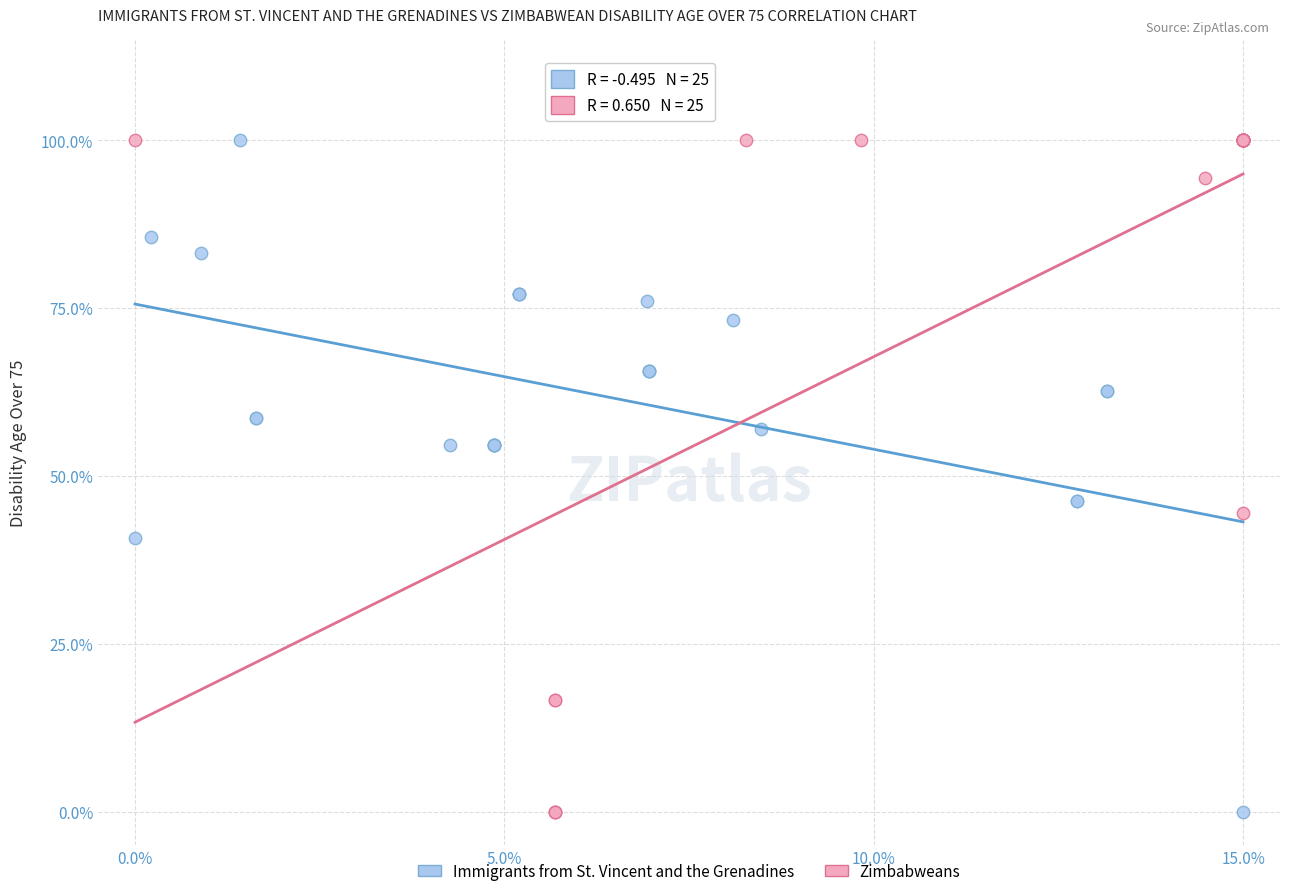

What are all the series names shown in the legend?

Immigrants from St. Vincent and the Grenadines, Zimbabweans